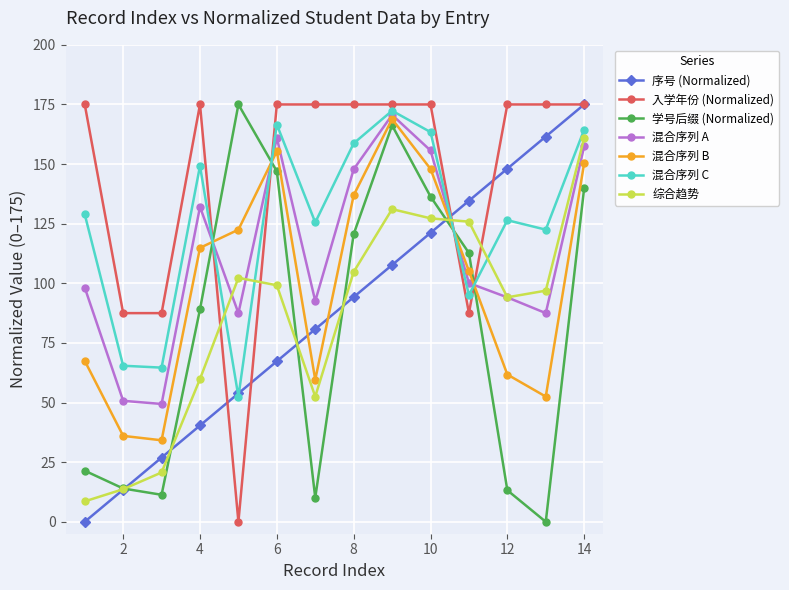

What is the value of the 混合序列 A point at the 11th from the left?

100.1